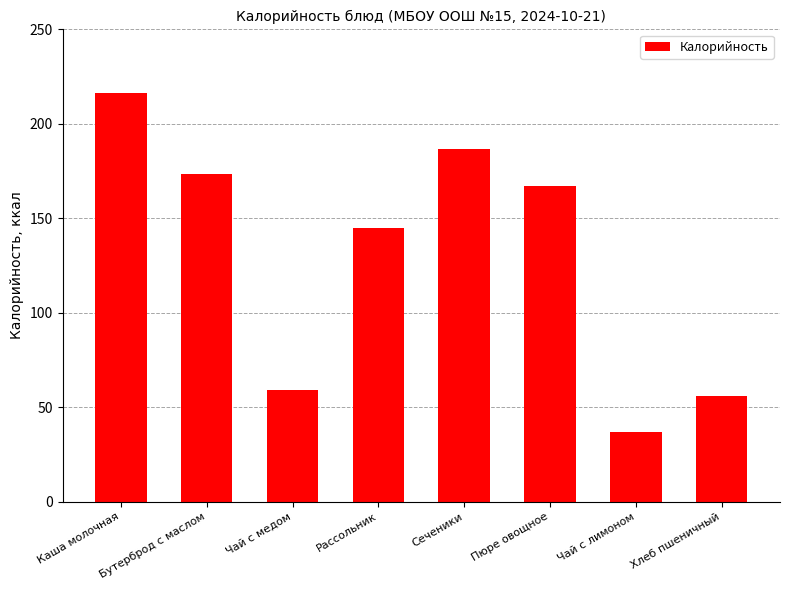

What is the average value?

130.0